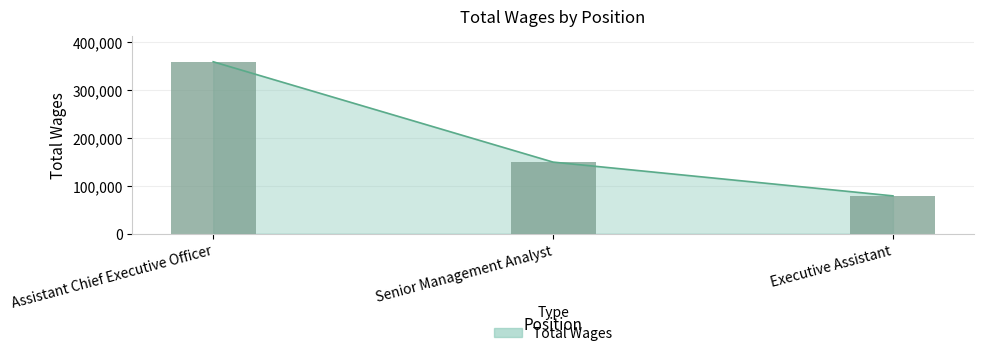

What is the smallest value displayed?

78982